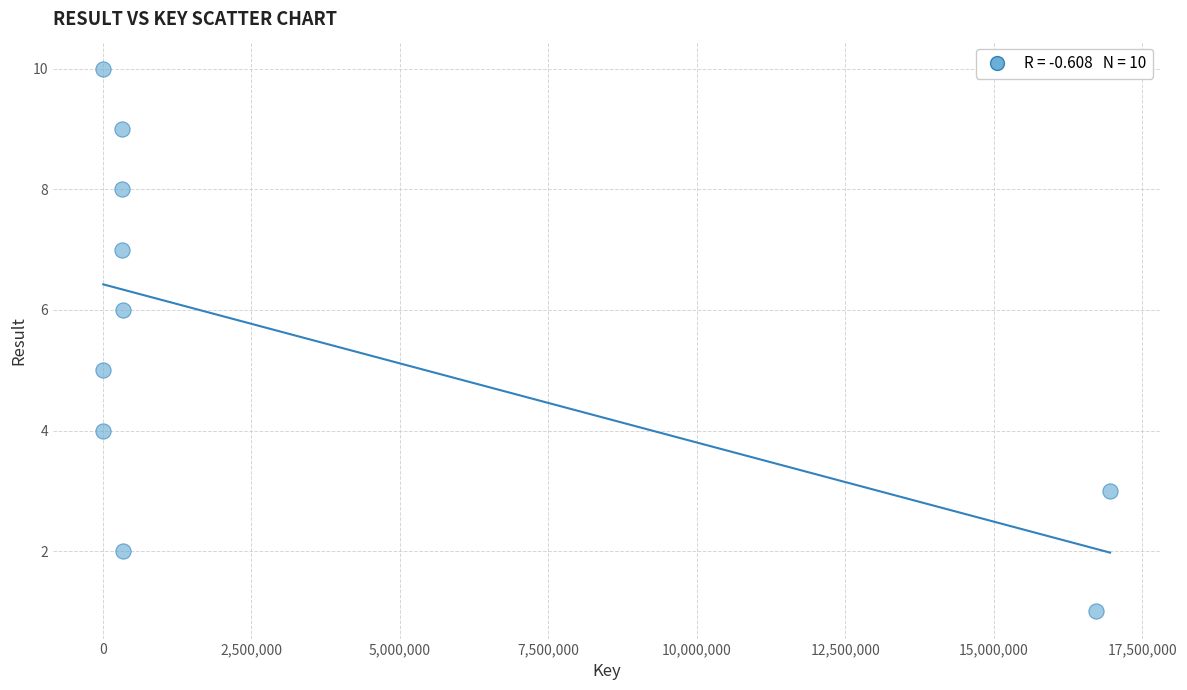

What is the average X value?

3529984